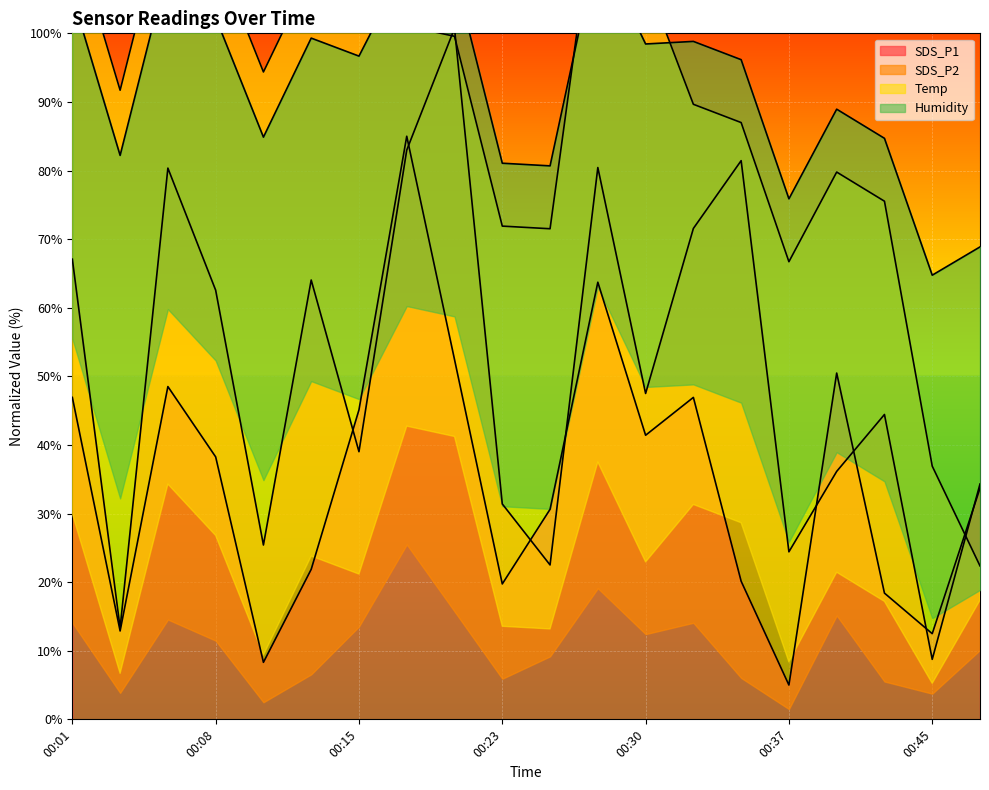

Which series has the widest spread of values?

SDS_P2